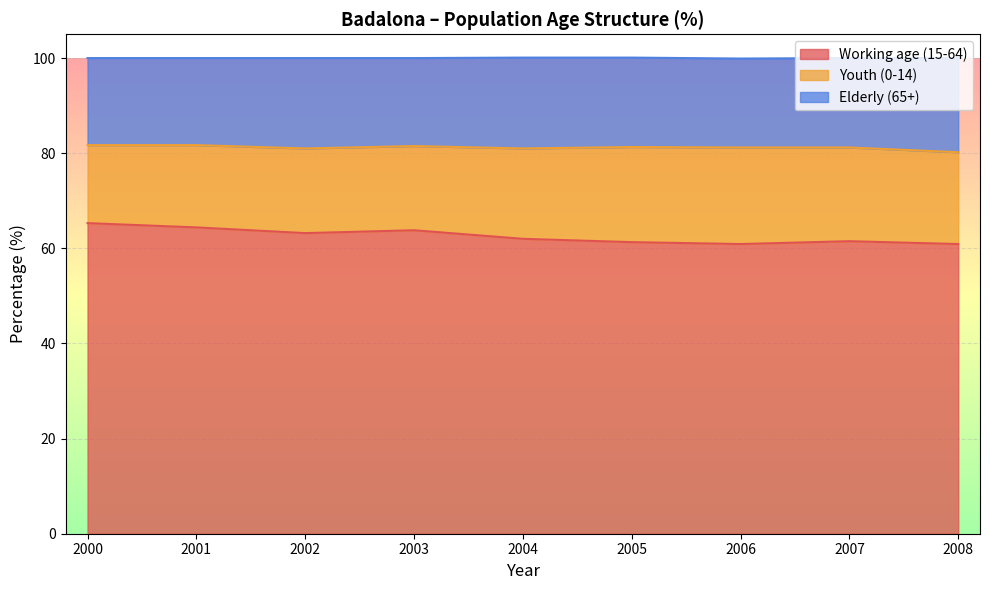

What is the maximum value for Youth (0-14)?

20.3